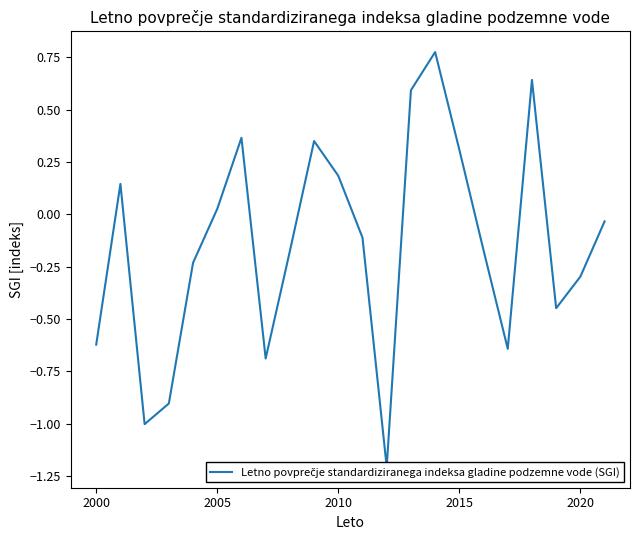

How many values are above zero?

9